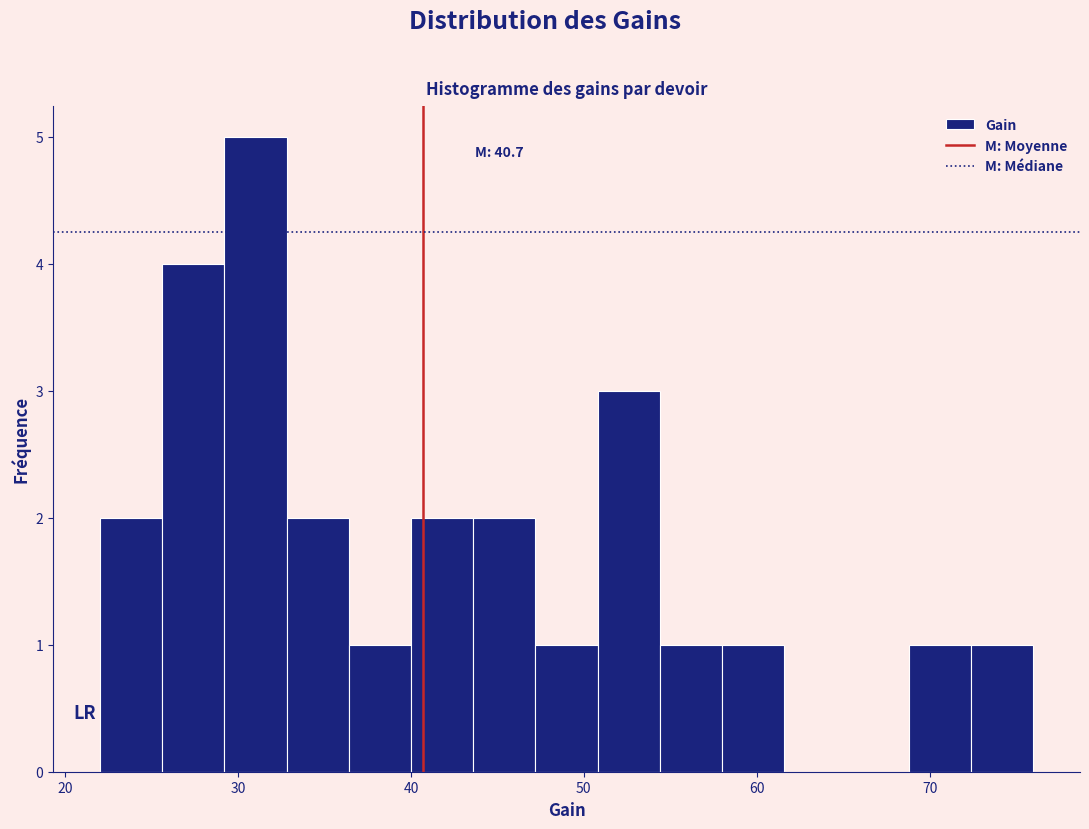

Read against the x-axis, roughly where is the centre of the tallest bar?

31